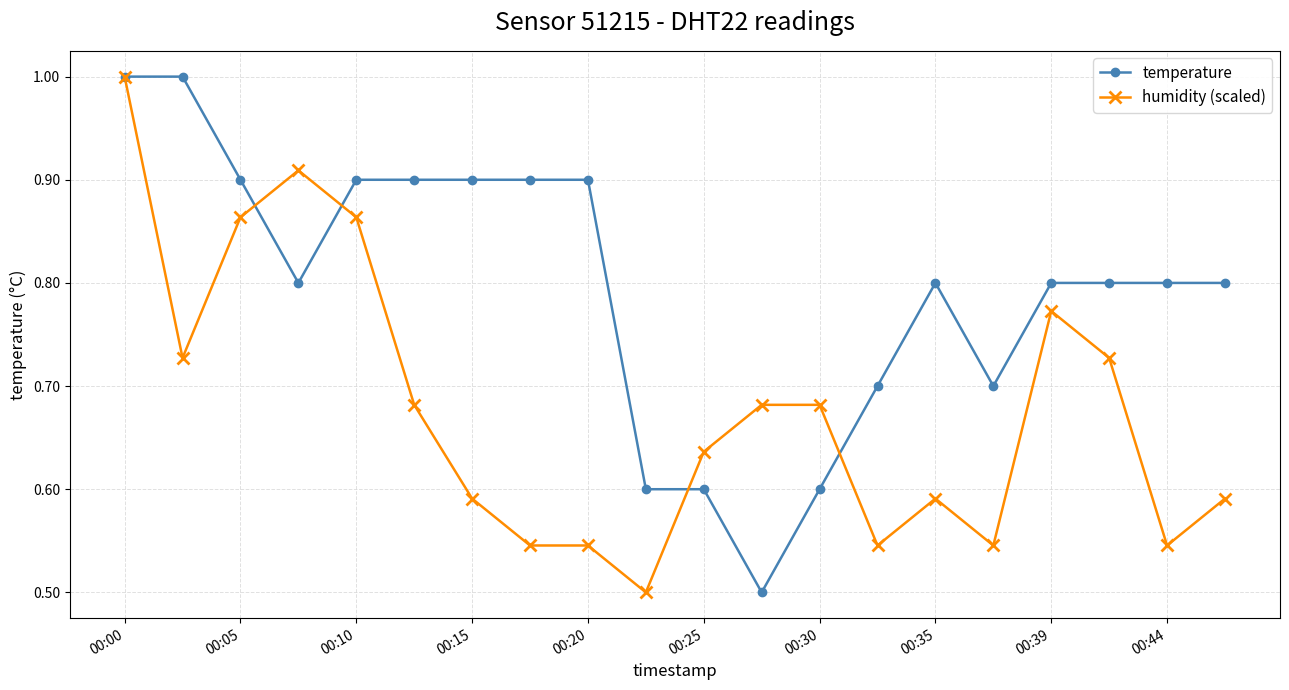

Which series ends up on top after the final intersection of temperature and humidity (scaled)?

temperature